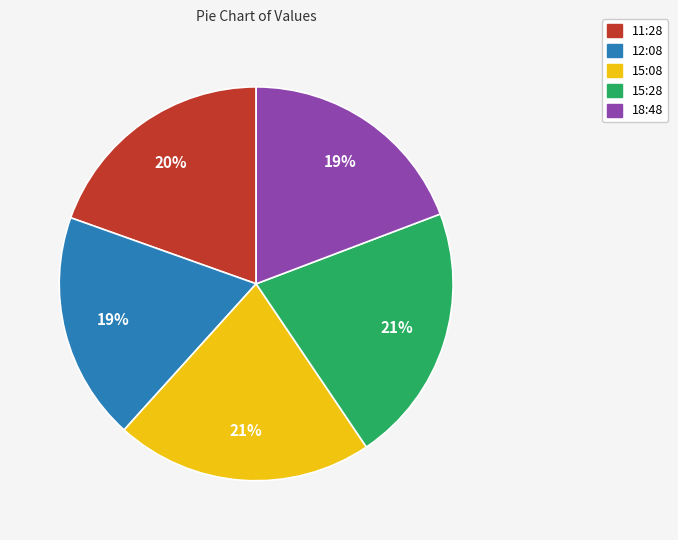

Is there any slice that represents more than half of the pie?

No